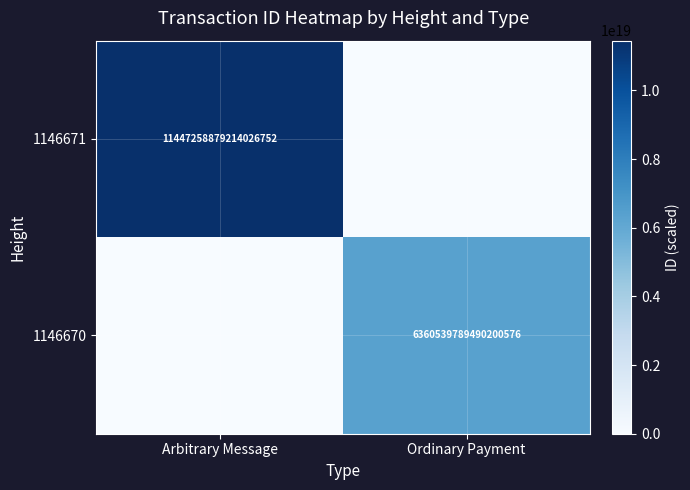

True or false: 1146670 has a value of 6360539789490200576 at Ordinary Payment.

True